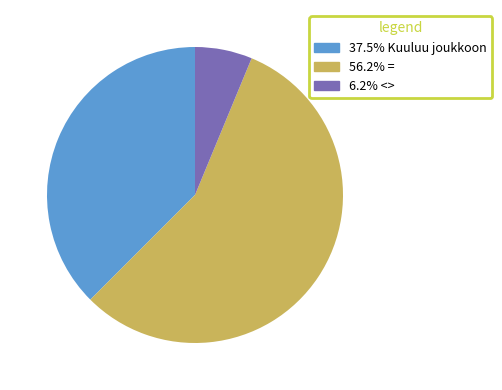

Is there any slice that represents more than half of the pie?

Yes